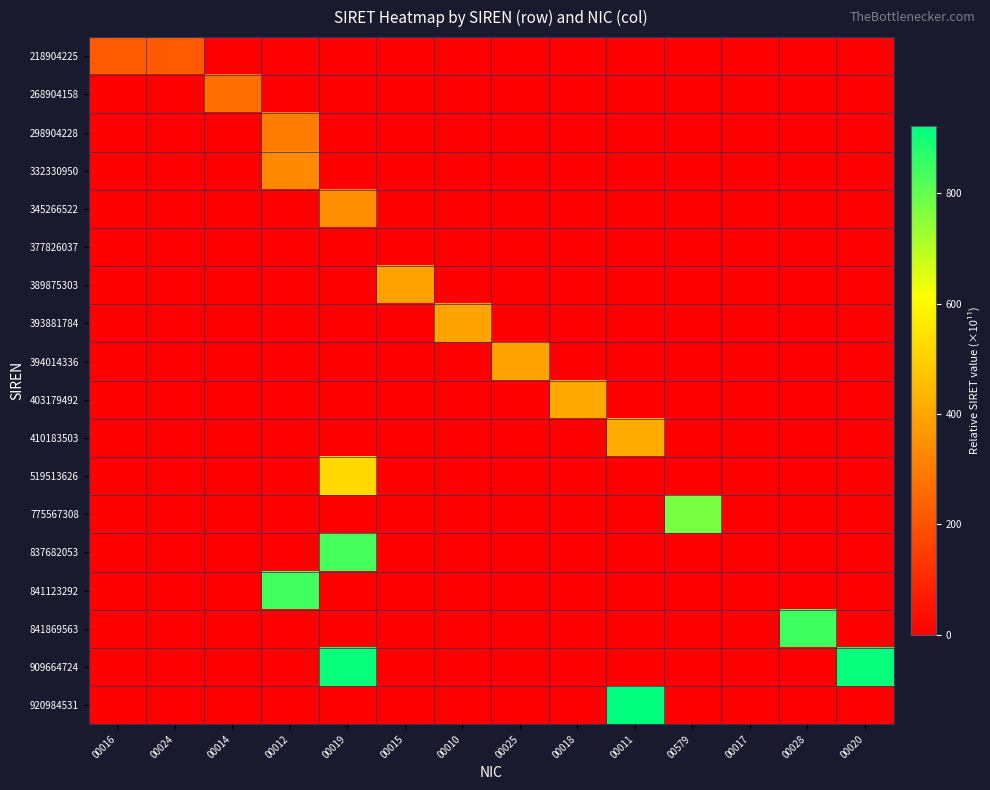

At which category is the sum across all series the highest?

00019